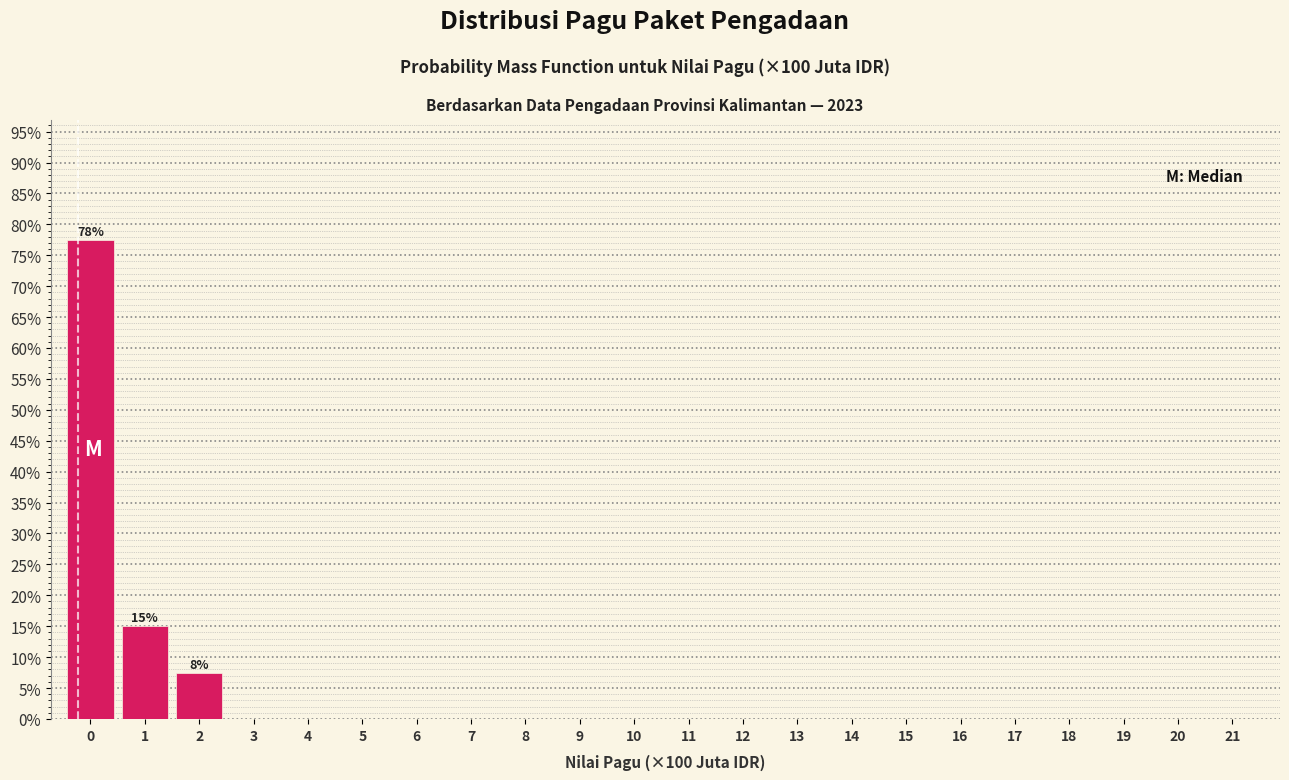

Reading right to left, transcribe all the data shown in this chart.

21=0.0	20=0.0	19=0.0	18=0.0	17=0.0	16=0.0	15=0.0	14=0.0	13=0.0	12=0.0	11=0.0	10=0.0	9=0.0	8=0.0	7=0.0	6=0.0	5=0.0	4=0.0	3=0.0	2=7.5	1=15.0	0=77.5